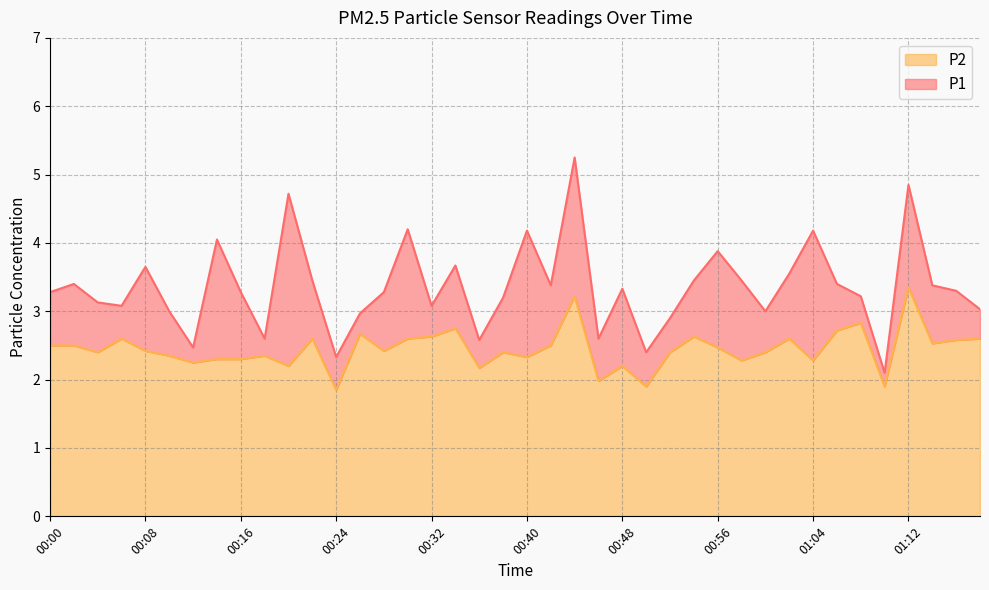

What is the label of the 5th point from the left?

00:08